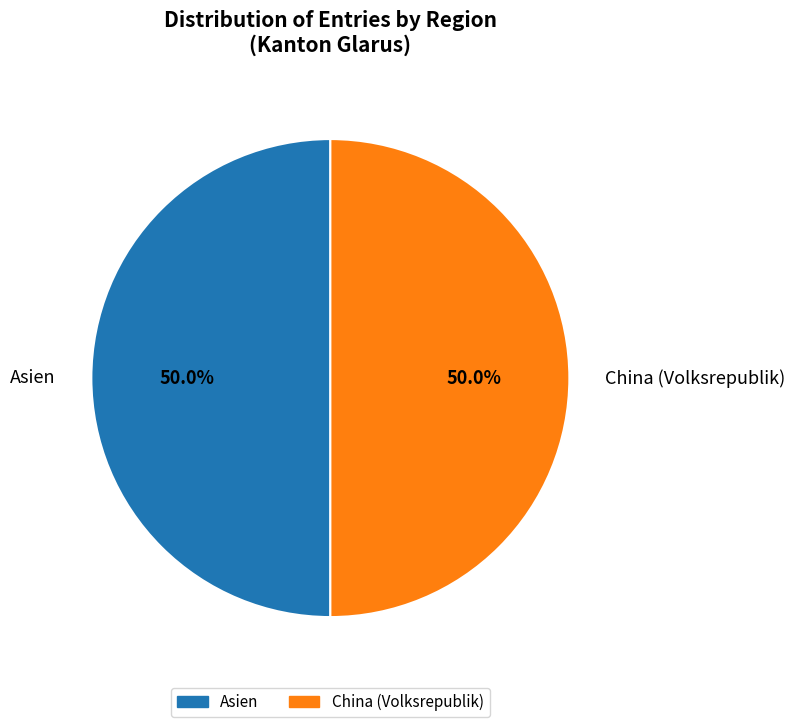

What percentage is NOT represented by China (Volksrepublik)?

50.0%